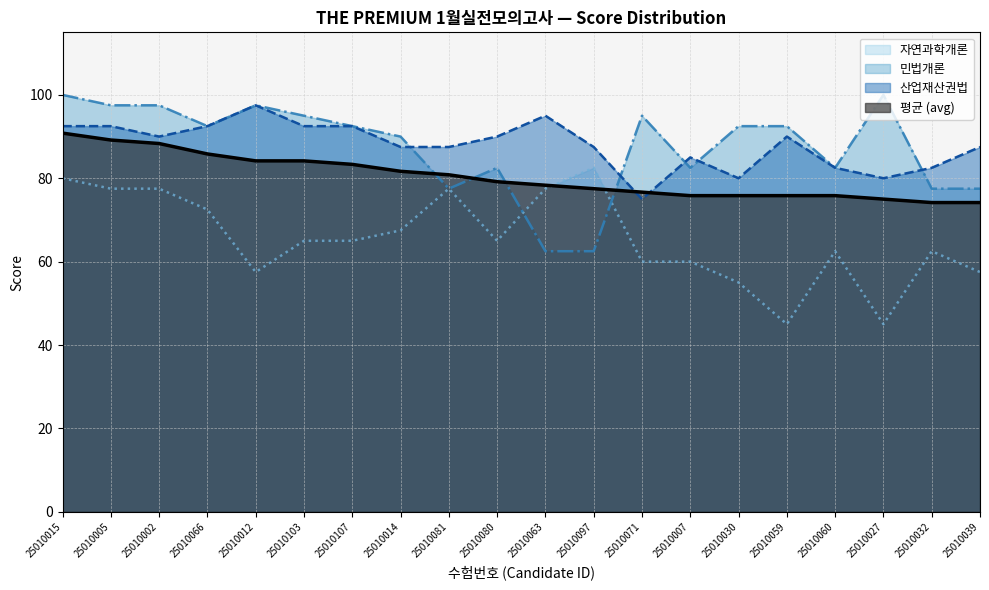

Between which two adjacent categories do 산업재산권법 and 평균 (avg) first intersect?

25010097 and 25010071